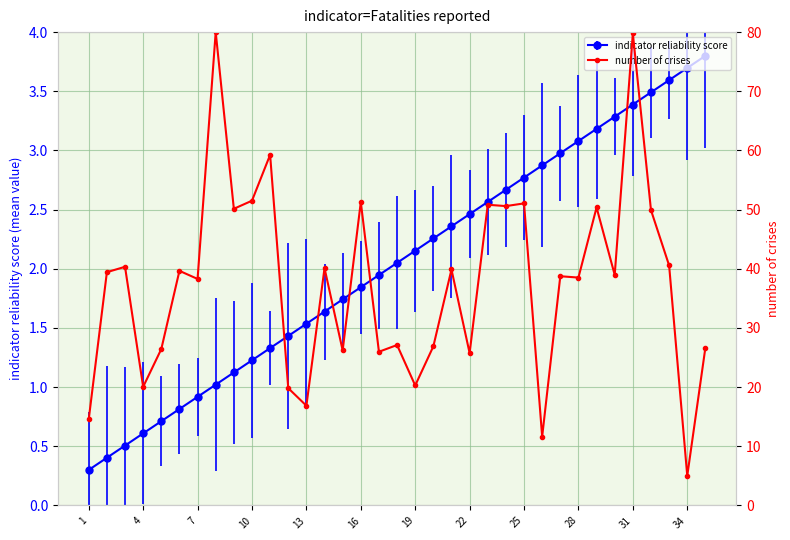

True or false: there are more than 2 points higher than both neighbors.

True